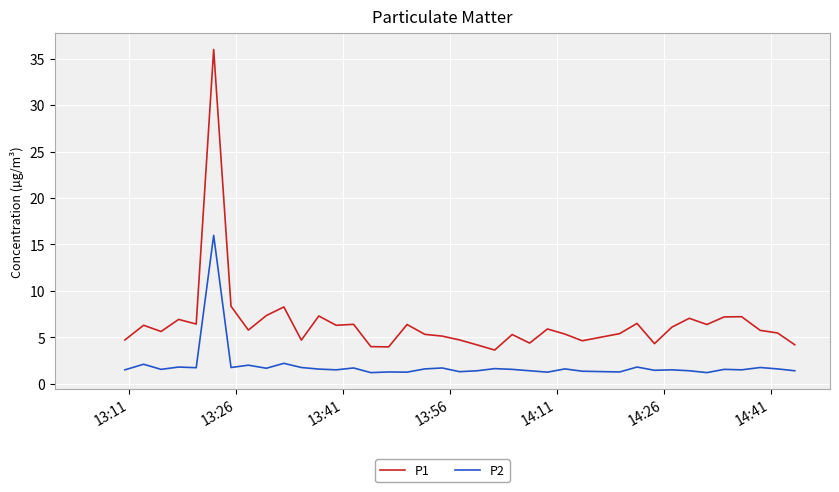

The P2 series shows 1.7 at 18. True or false?

False